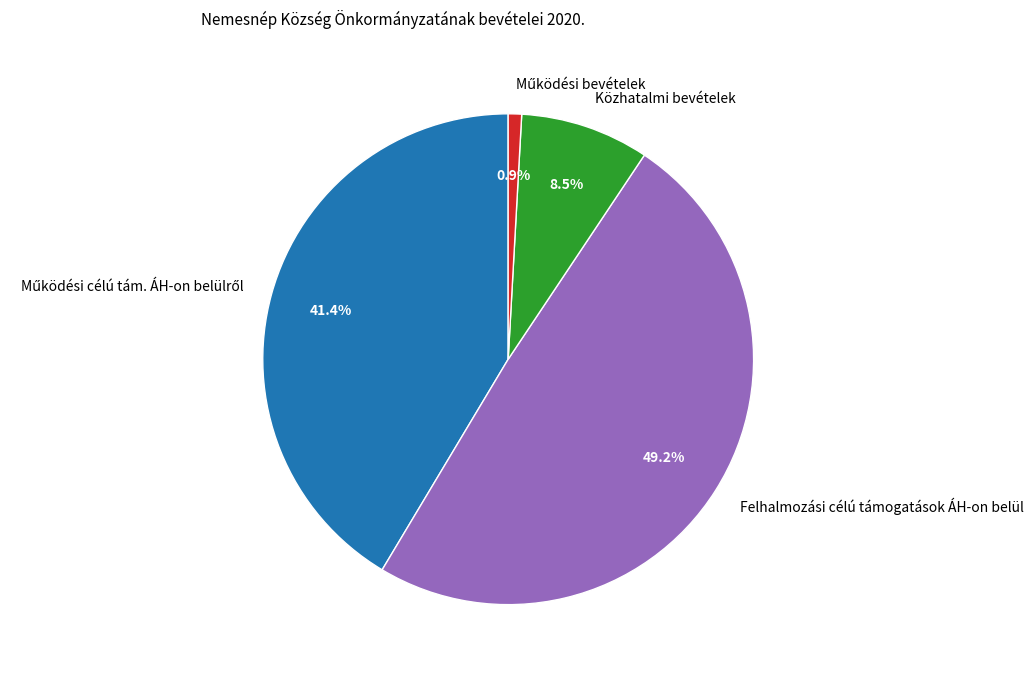

Which category has the biggest portion of the pie?

Felhalmozási célú támogatások ÁH-on belül